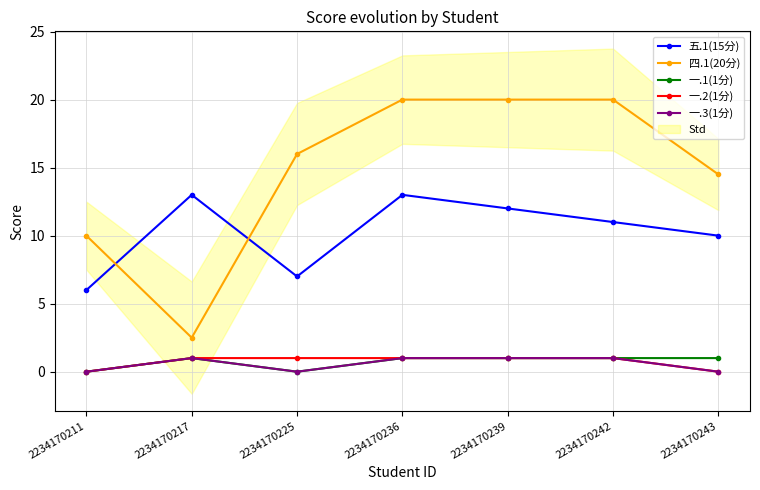

Reading left to right, list all the values displayed in this chart.

五.1(15分): 2234170211=6.0	2234170217=13.0	2234170225=7.0	2234170236=13.0	2234170239=12.0	2234170242=11.0	2234170243=10.0
四.1(20分): 2234170211=10.0	2234170217=2.5	2234170225=16.0	2234170236=20.0	2234170239=20.0	2234170242=20.0	2234170243=14.5
一.1(1分): 2234170211=0.0	2234170217=1.0	2234170225=0.0	2234170236=1.0	2234170239=1.0	2234170242=1.0	2234170243=1.0
一.2(1分): 2234170211=0.0	2234170217=1.0	2234170225=1.0	2234170236=1.0	2234170239=1.0	2234170242=1.0	2234170243=0.0
一.3(1分): 2234170211=0.0	2234170217=1.0	2234170225=0.0	2234170236=1.0	2234170239=1.0	2234170242=1.0	2234170243=0.0